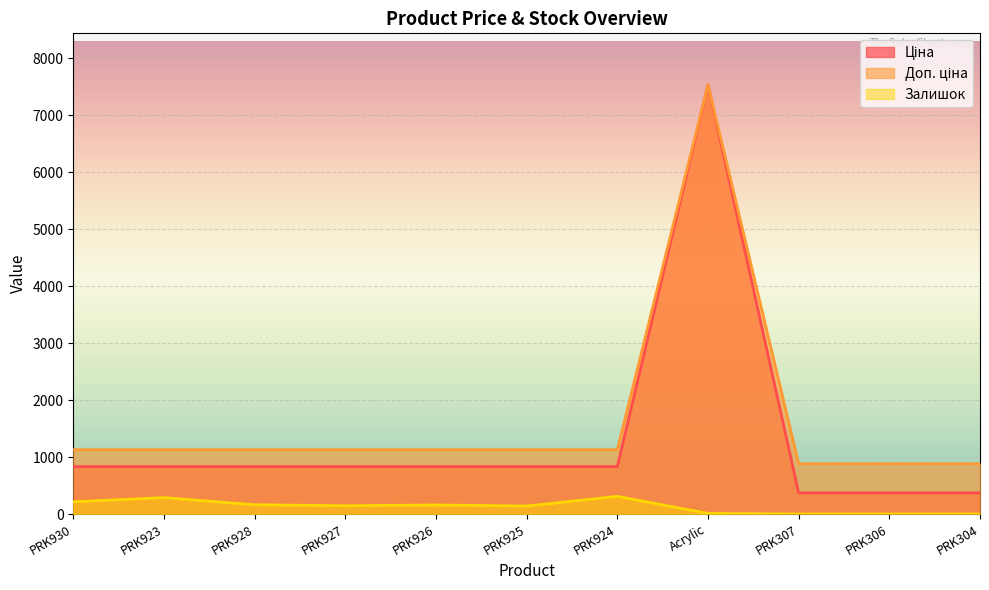

True or false: Ціна and Залишок intersect in this chart.

False